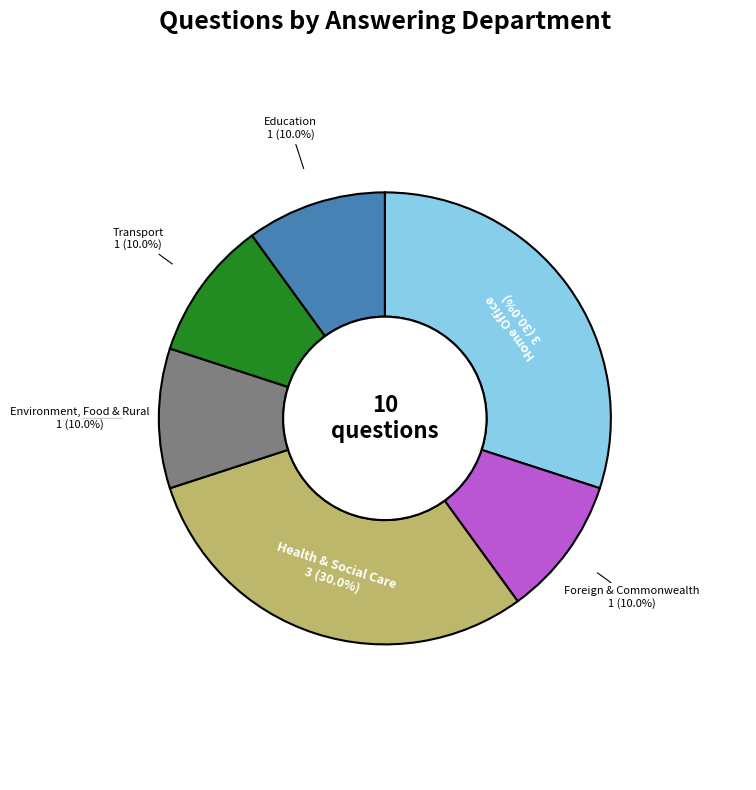

What percentage is NOT represented by Home Office?

70.0%